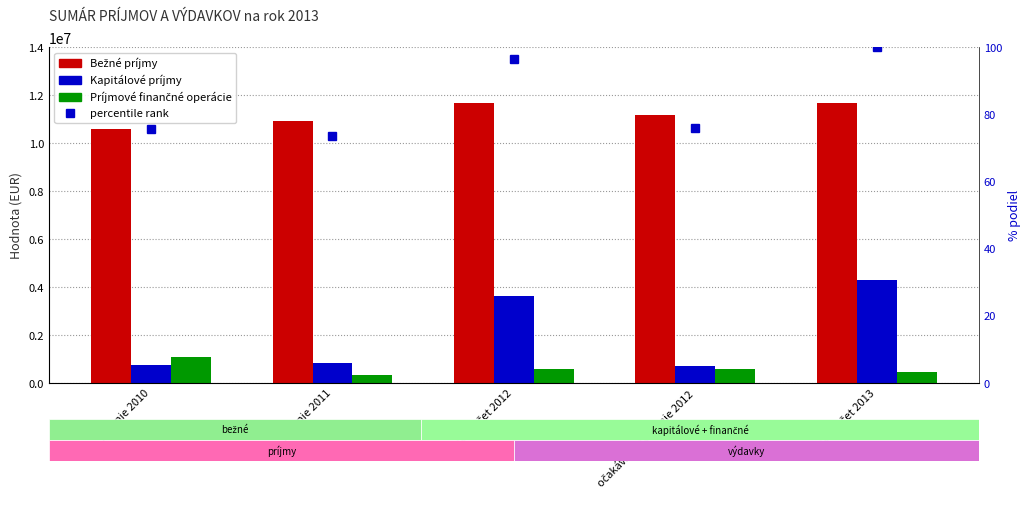

What is the difference between the maximum and minimum values in the Príjmové finančné operácie series?

740662.2